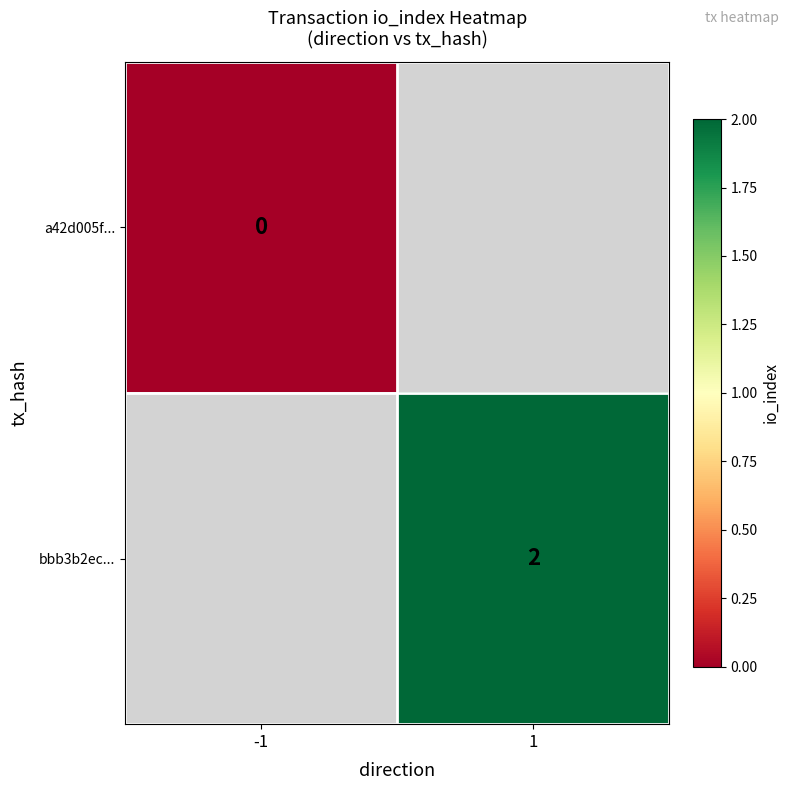

How many distinct data groups are displayed?

2